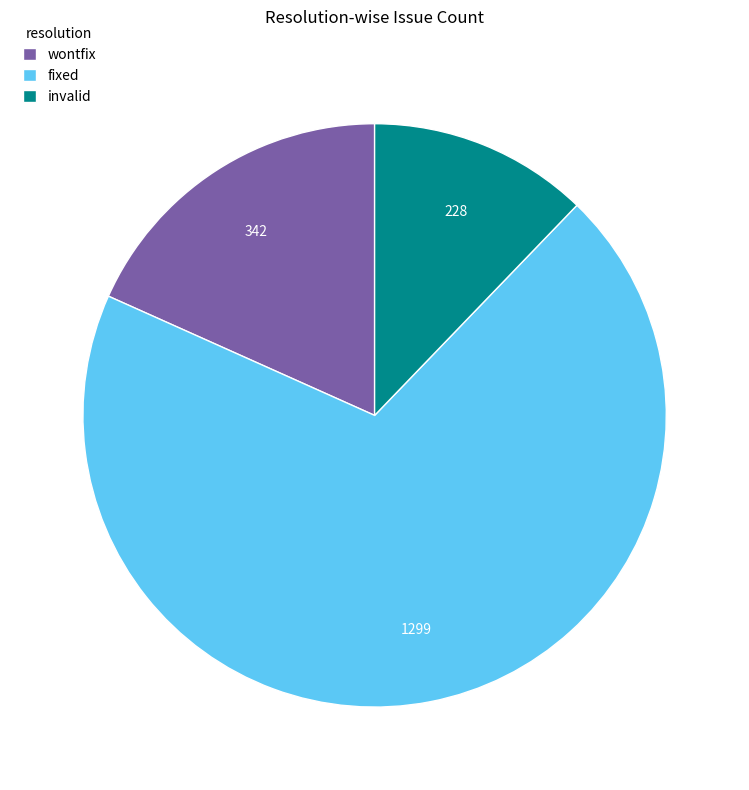

Approximately how many times larger is the value at wontfix compared to invalid?

1.5